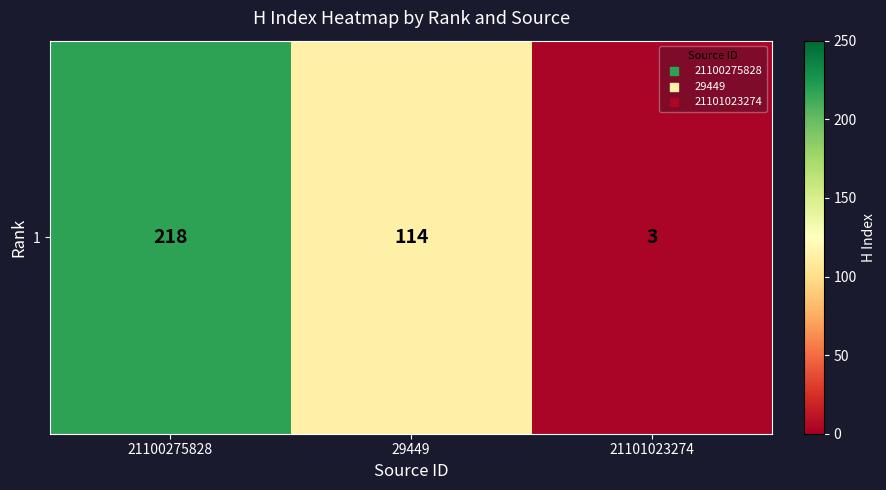

How many categories are shown in the chart?

3